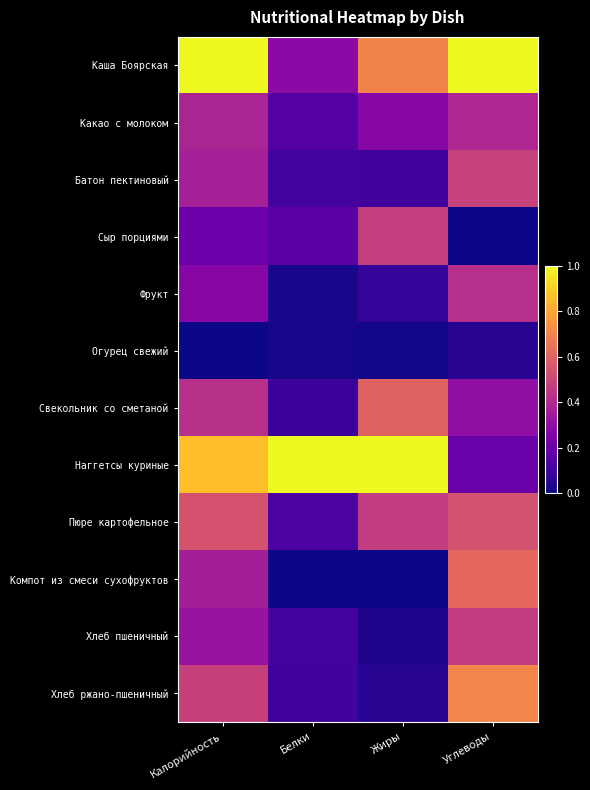

List the series in order of their peak value, lowest first.

Огурец свежий, Какао с молоком, Фрукт, Хлеб пшеничный, Сыр порциями, Батон пектиновый, Пюре картофельное, Свекольник со сметаной, Компот из смеси сухофруктов, Хлеб ржано-пшеничный, Каша Боярская, Наггетсы куриные